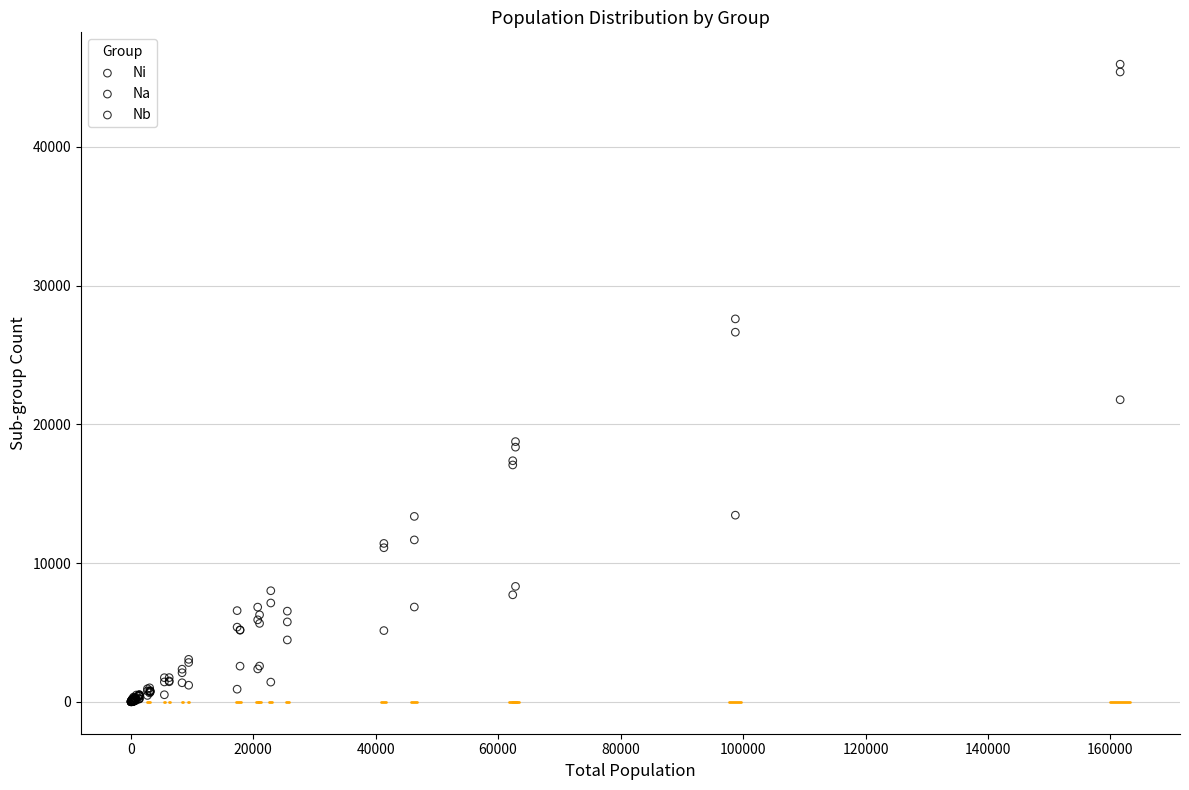

Which series has the largest Y range (max minus min)?

Nb